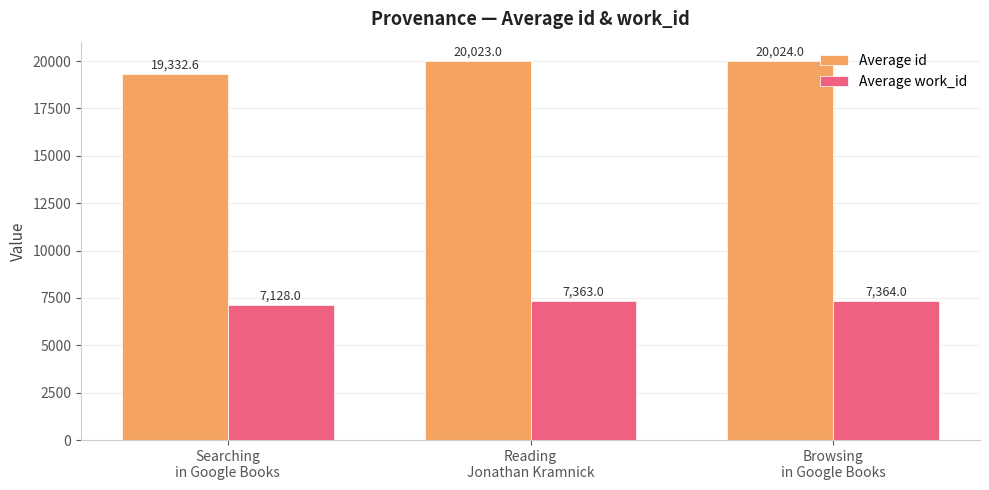

What is the label of the 3rd bar from the right?

Searching
in Google Books